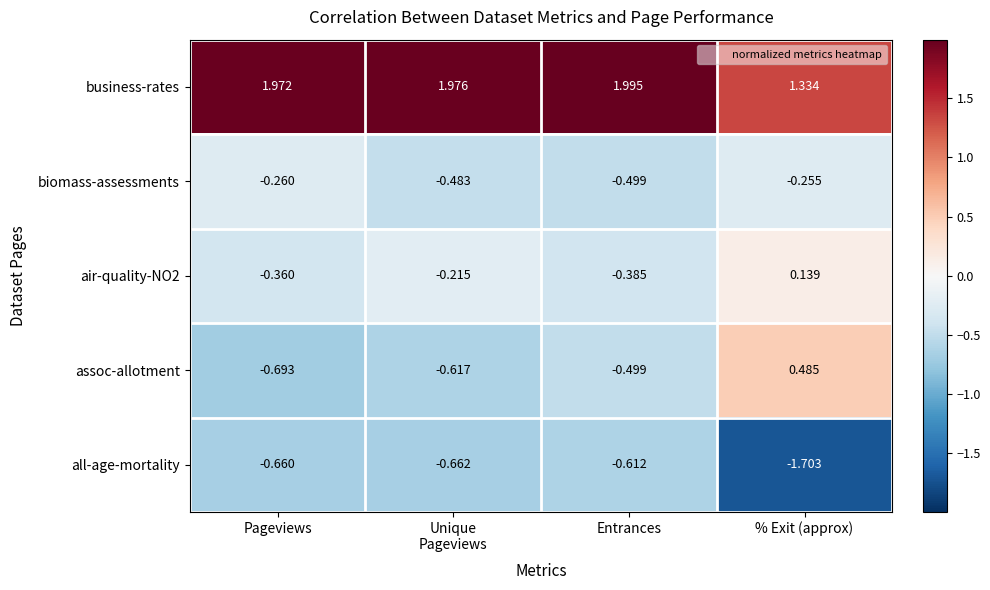

Where is assoc-allotment nearest to the value 0?

% Exit (approx)